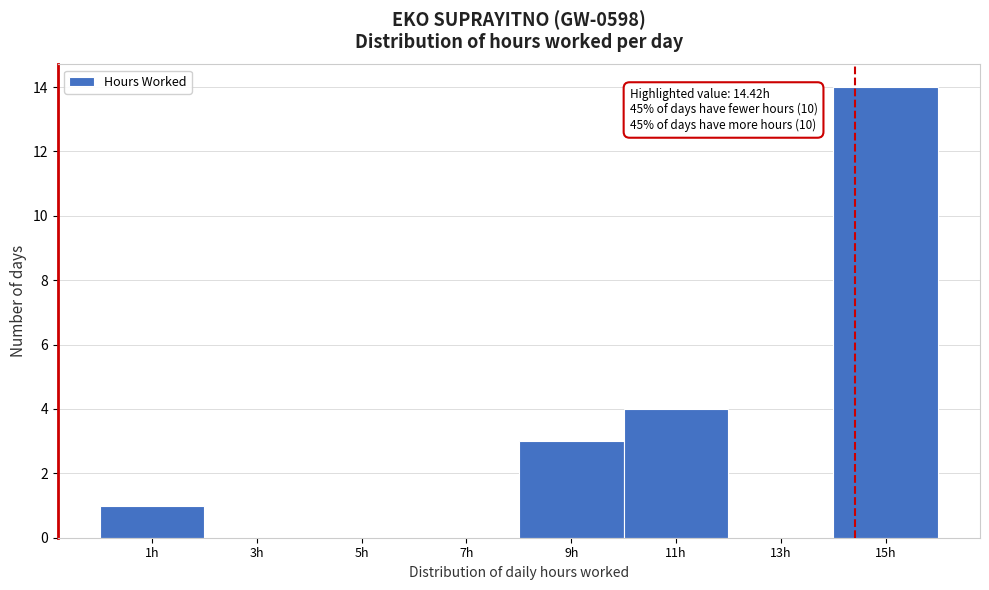

Which range on the x-axis has the tallest bar?

14 to 16